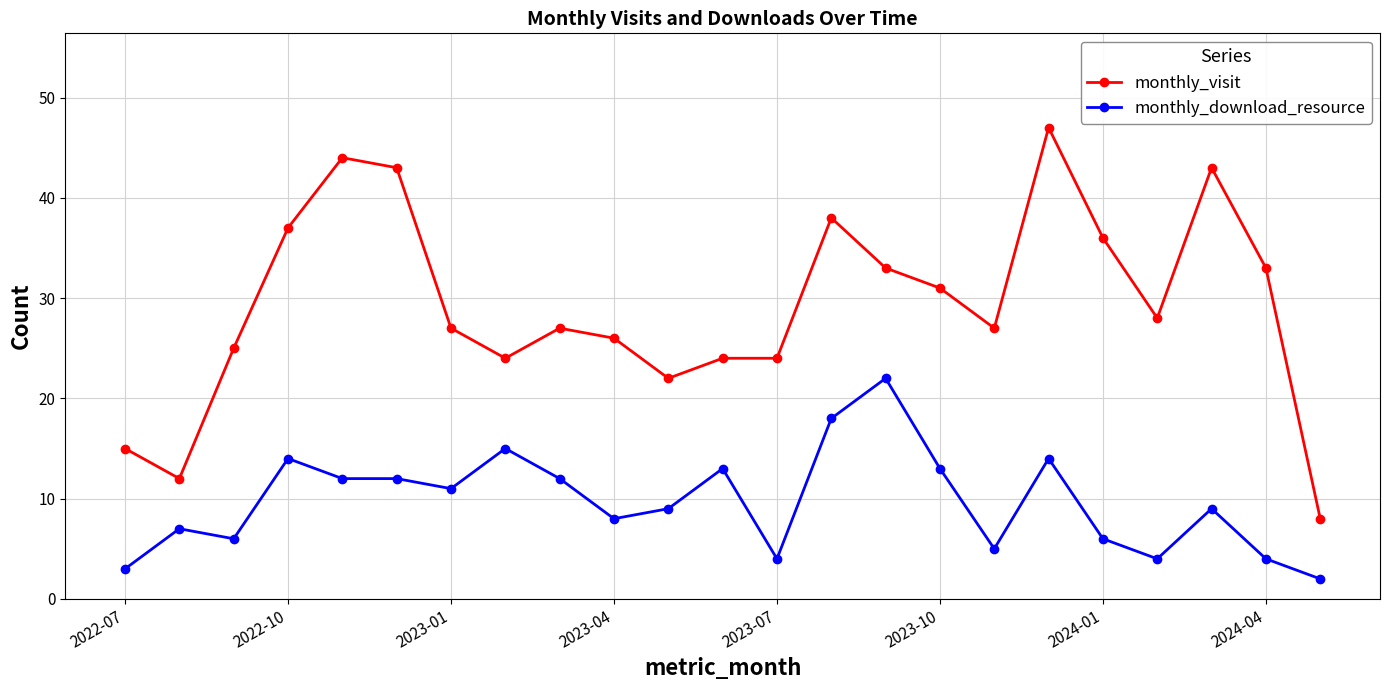

How many lines are shown in the chart?

2